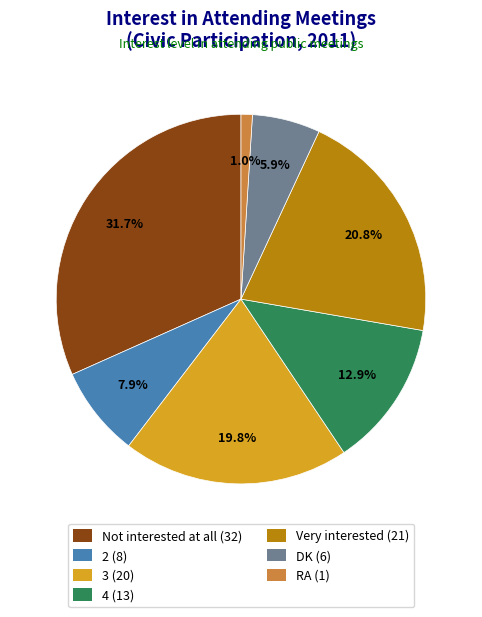

Which slice is the smallest?

RA